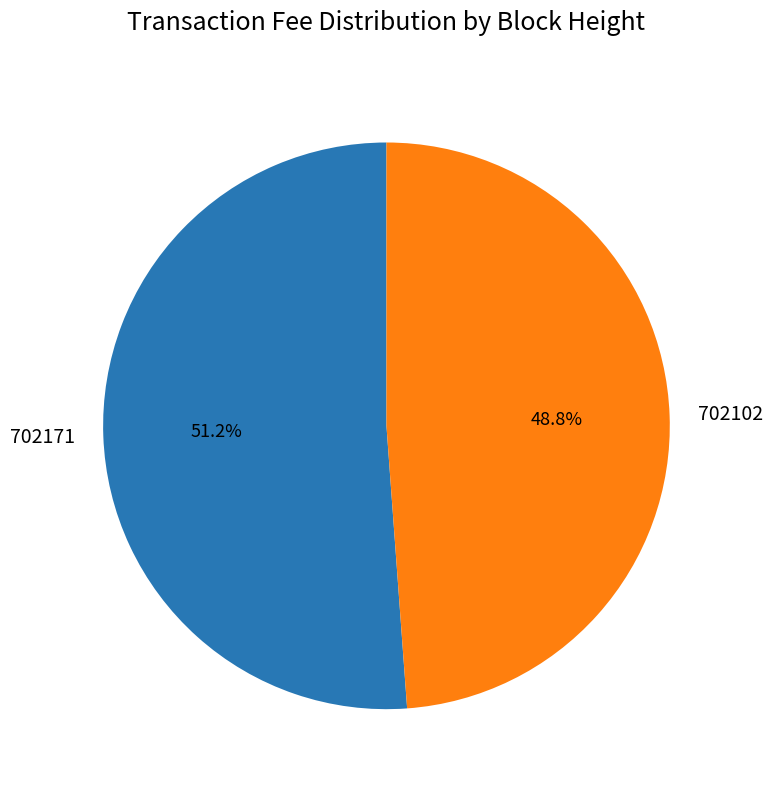

Count the number of slices in the pie.

2